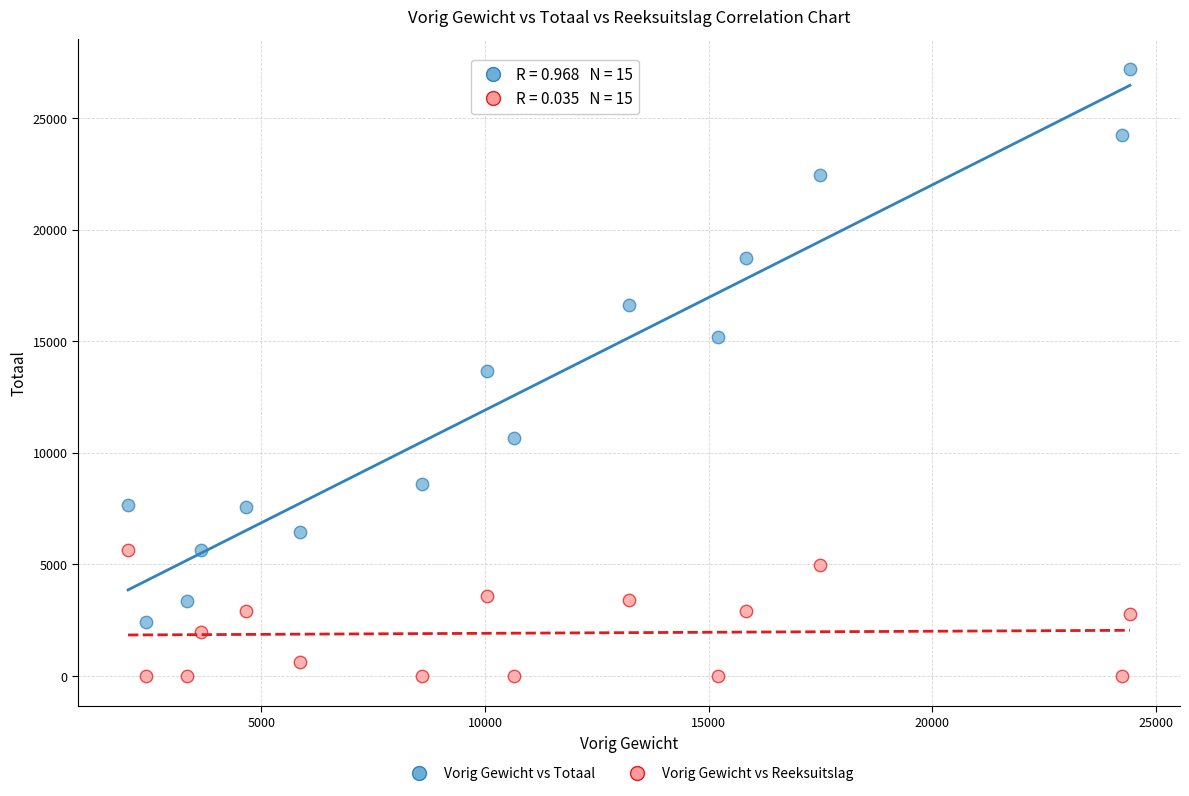

Which series contains the lowest Y value?

Vorig Gewicht vs Reeksuitslag